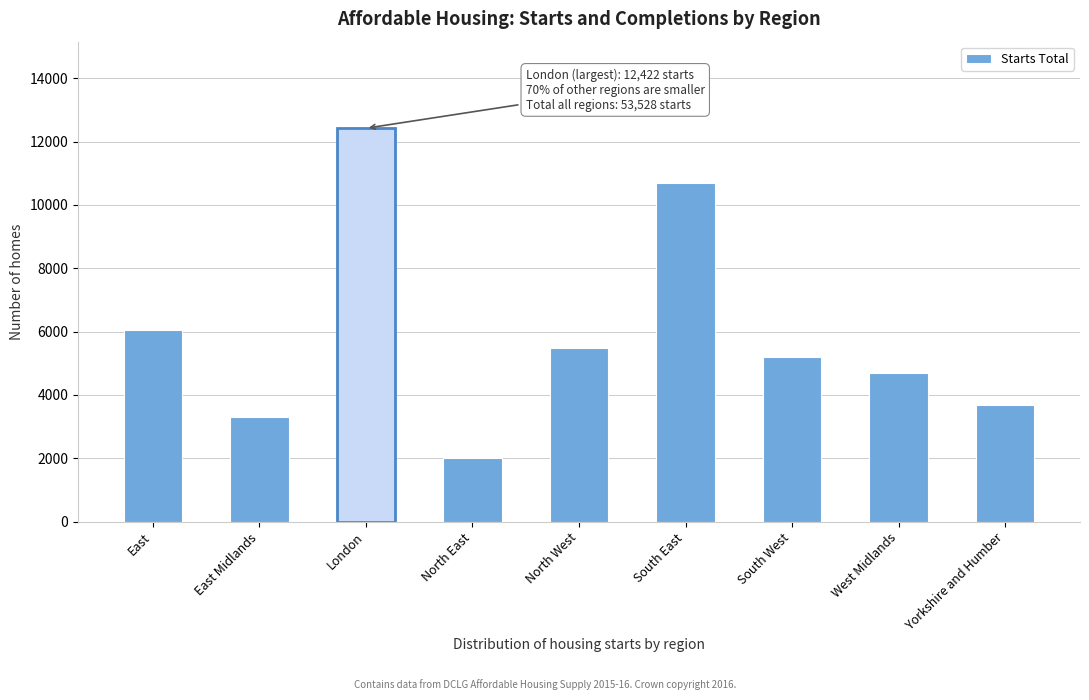

Reading left to right, list all the values displayed in this chart.

6041	3295	12422	2006	5490	10700	5204	4701	3669